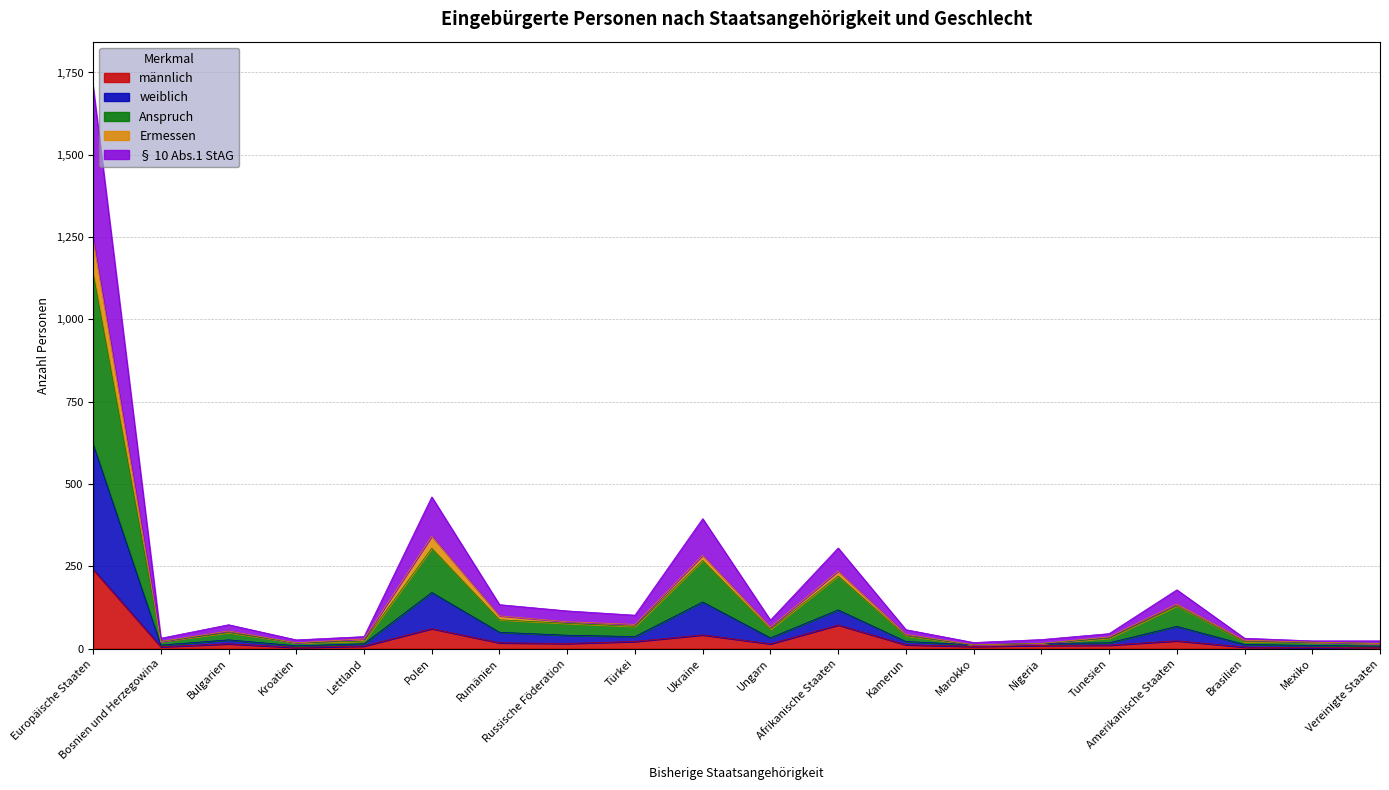

What is the maximum value shown in the chart?

1707